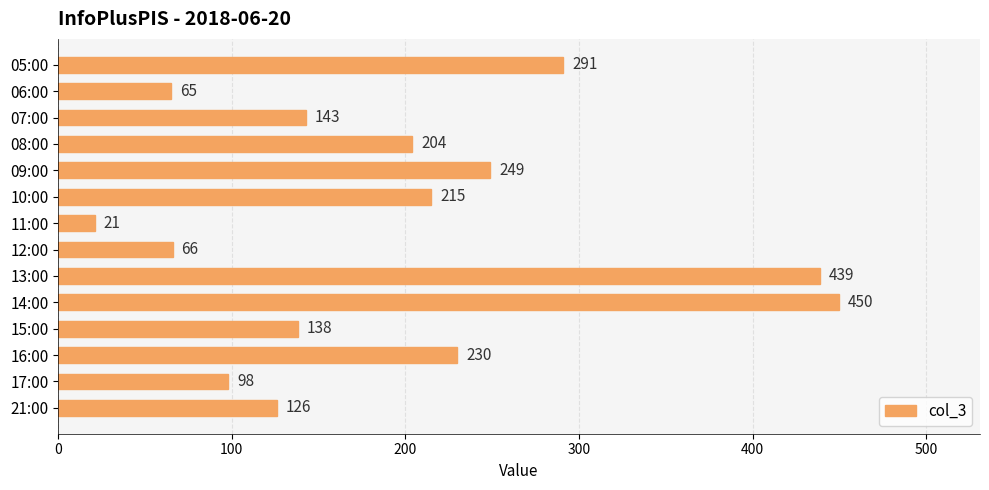

True or false: the data shows 37 at 12:00.

False